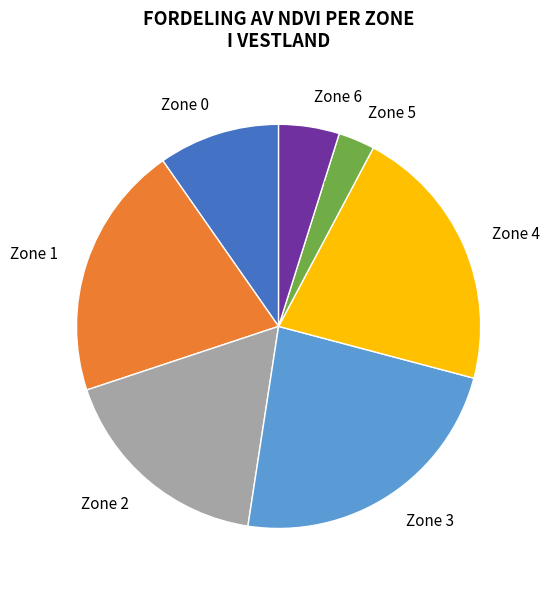

To the nearest percent, what is the average slice percentage?

14%